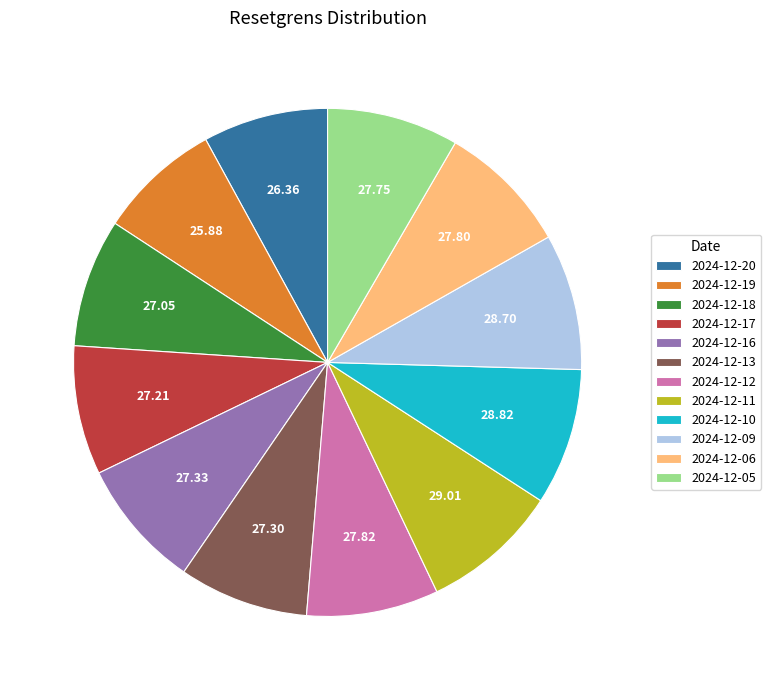

Count the number of slices in the pie.

12